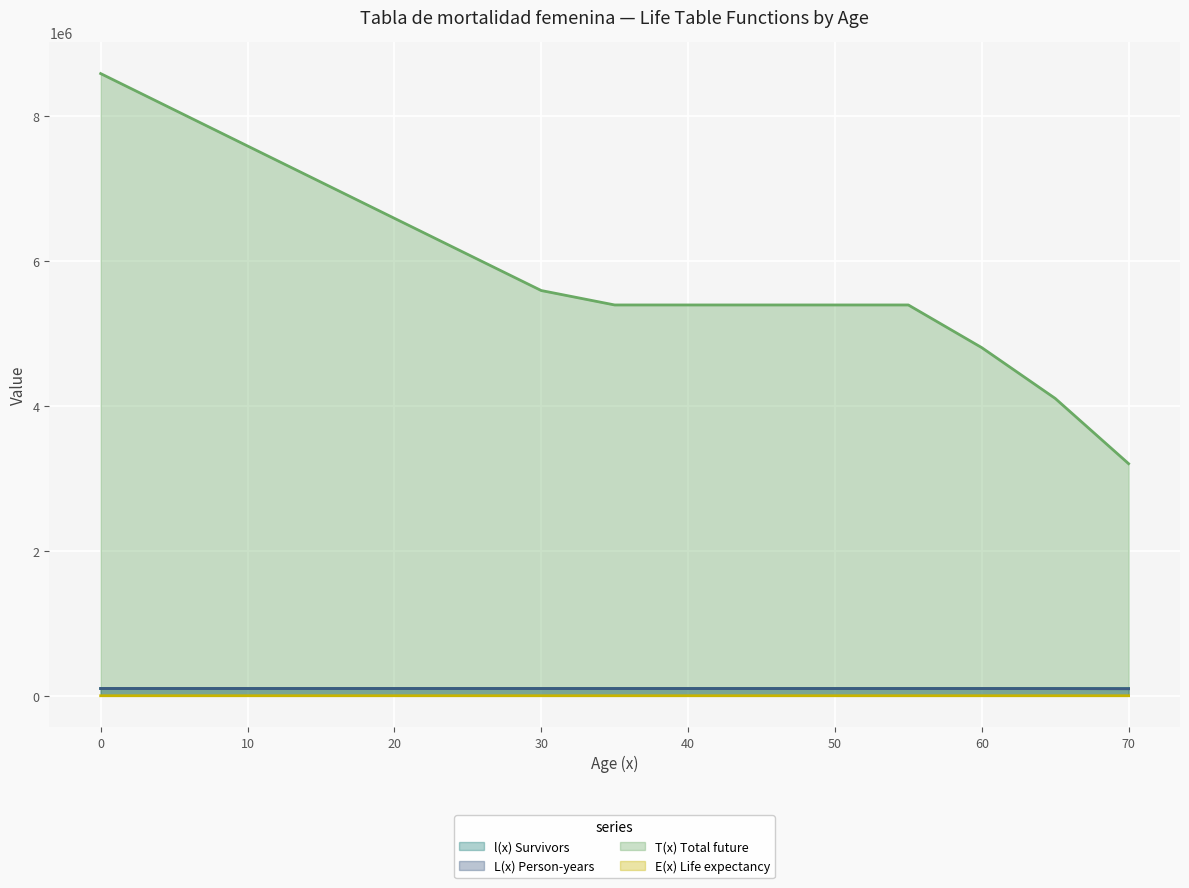

What is the difference between the maximum and second lowest values in the L(x) Person-years series?

1298.6